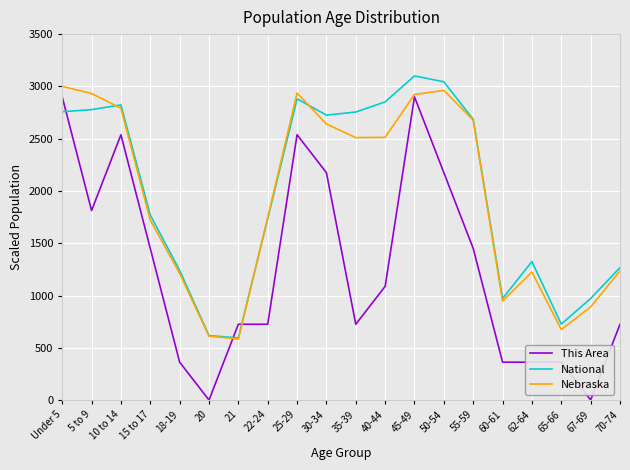

What are all the series names shown in the legend?

This Area, National, Nebraska